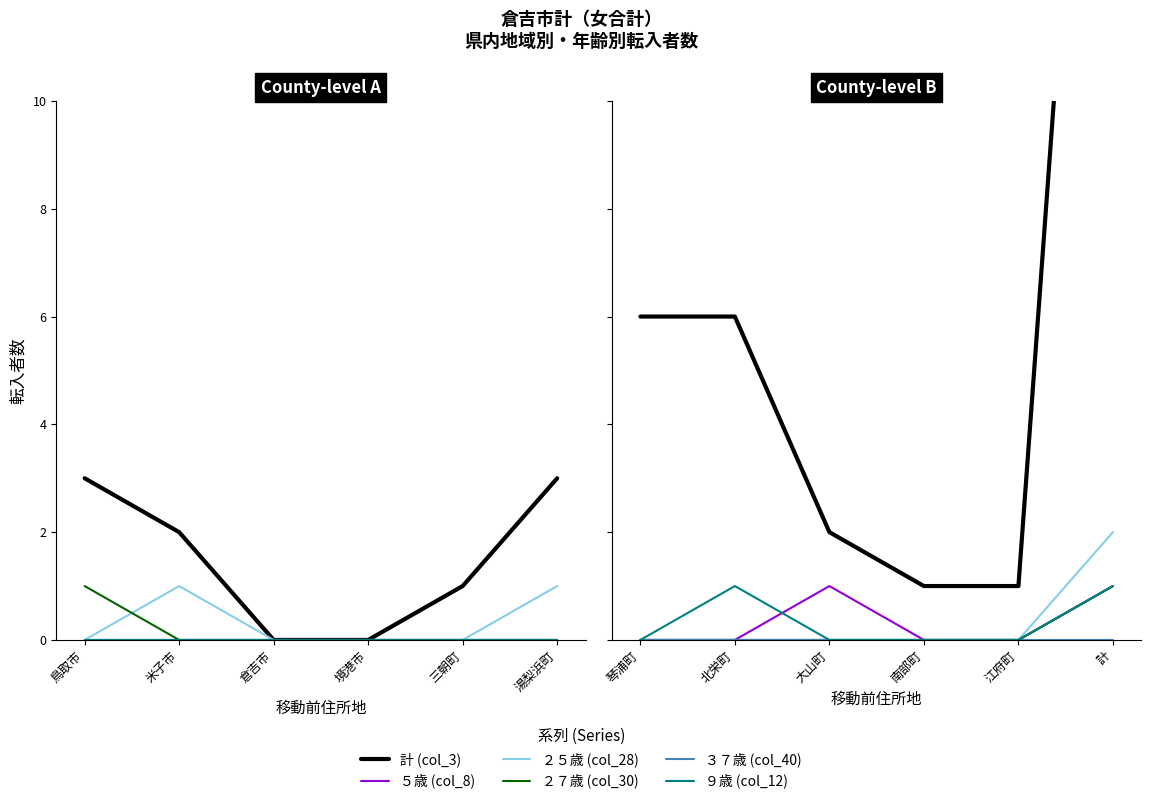

What is the value of the 計 (col_3) point at the 6th from the left?

25